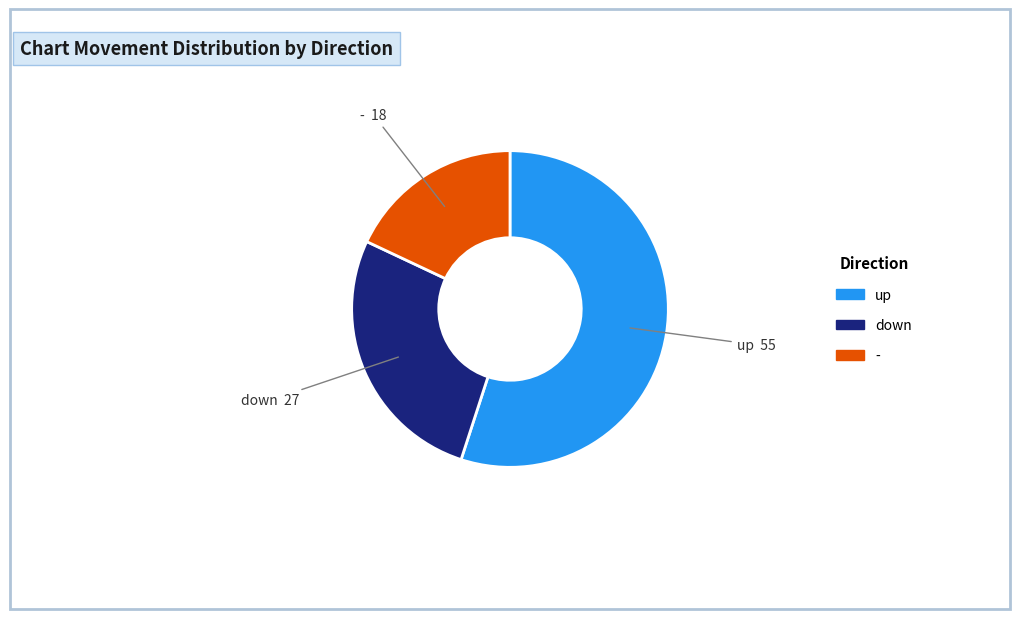

Rank the categories by value from lowest to highest.

-, down, up